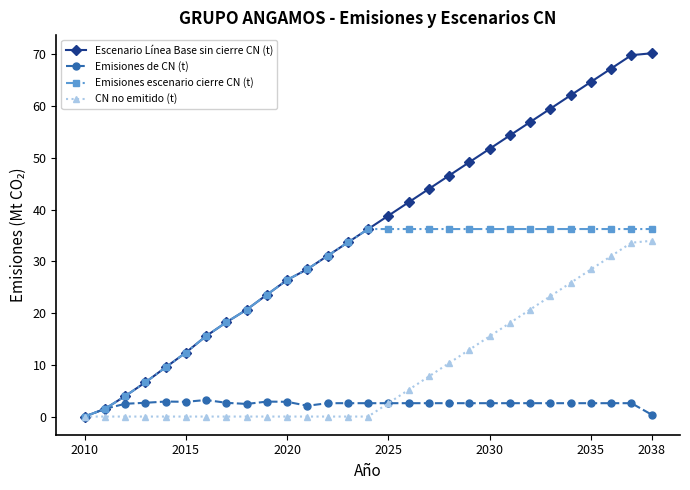

What is the maximum value for Emisiones escenario cierre CN (t)?

36.2